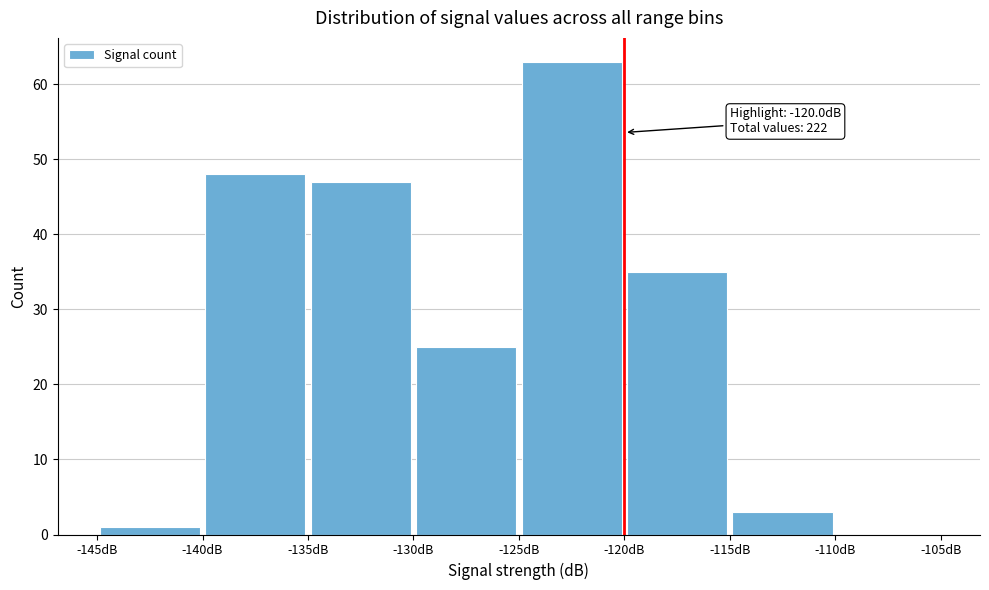

Over which range of the x-axis is the bar tallest?

-125 to -120